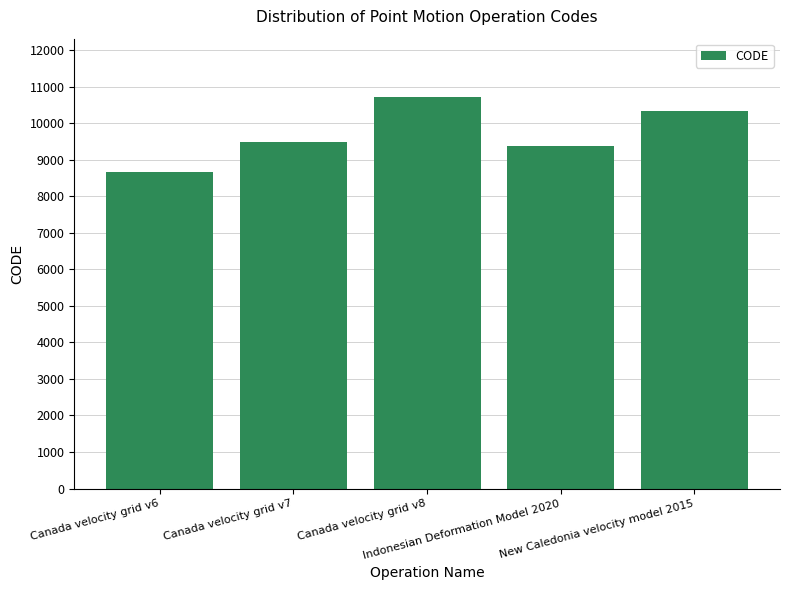

List the labels in order of value, largest first.

Canada velocity grid v8, New Caledonia velocity model 2015, Canada velocity grid v7, Indonesian Deformation Model 2020, Canada velocity grid v6